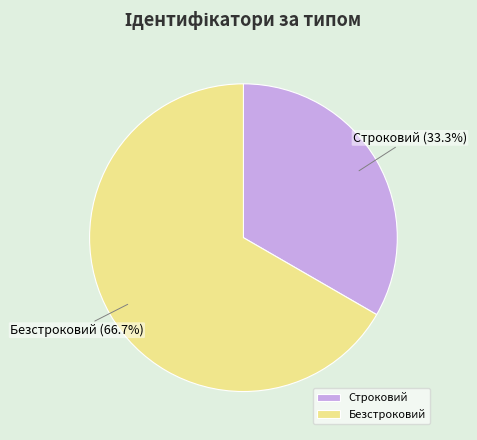

Combined, what portion of the pie is Строковий and Безстроковий?

100.0%